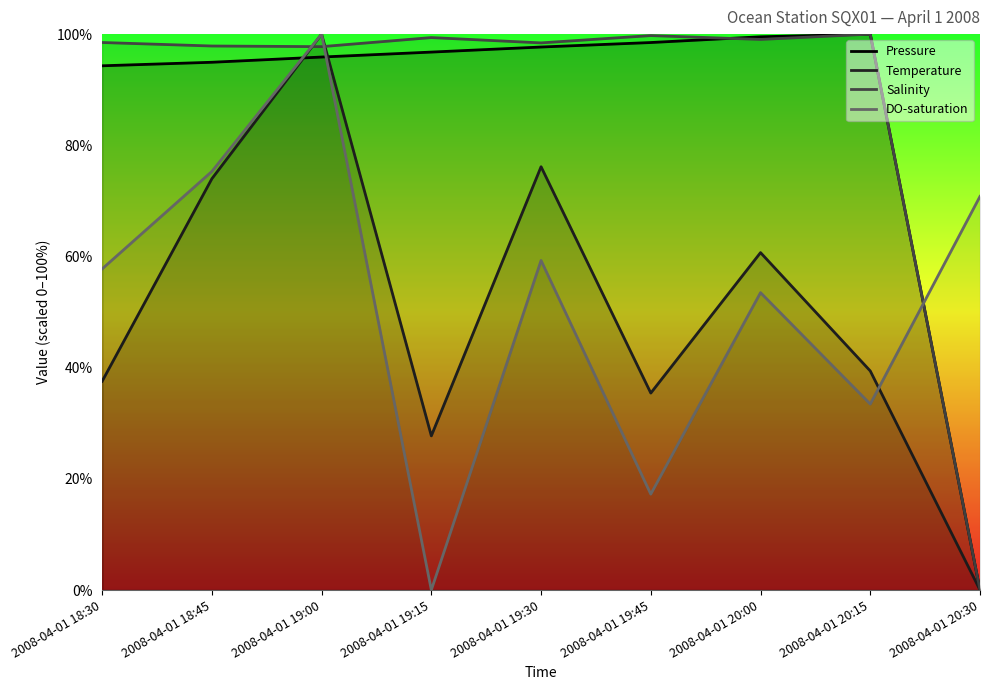

The Pressure series shows 100.0 at 2008-04-01 20:15. True or false?

True